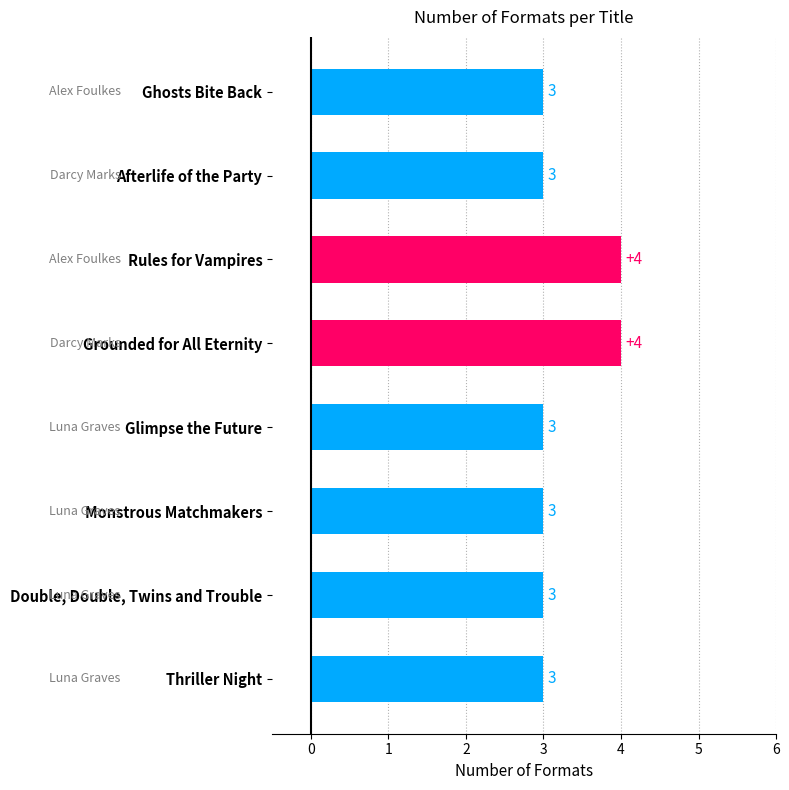

Reading top to bottom, transcribe all the data shown in this chart.

3	3	4	4	3	3	3	3